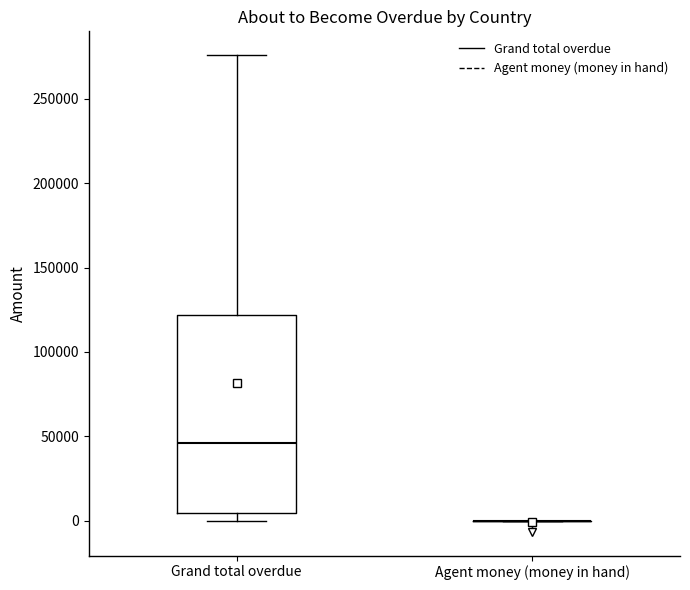

Which box is the tallest, from its lower edge to its upper edge?

Grand total overdue